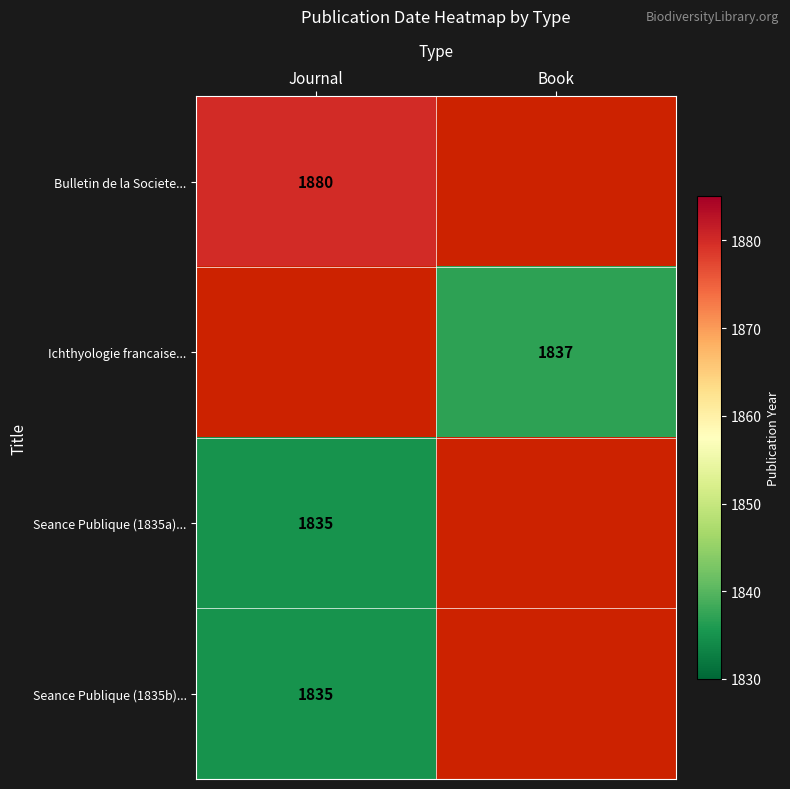

True or false: Ichthyologie francaise... has a value of 1837 at Book.

True